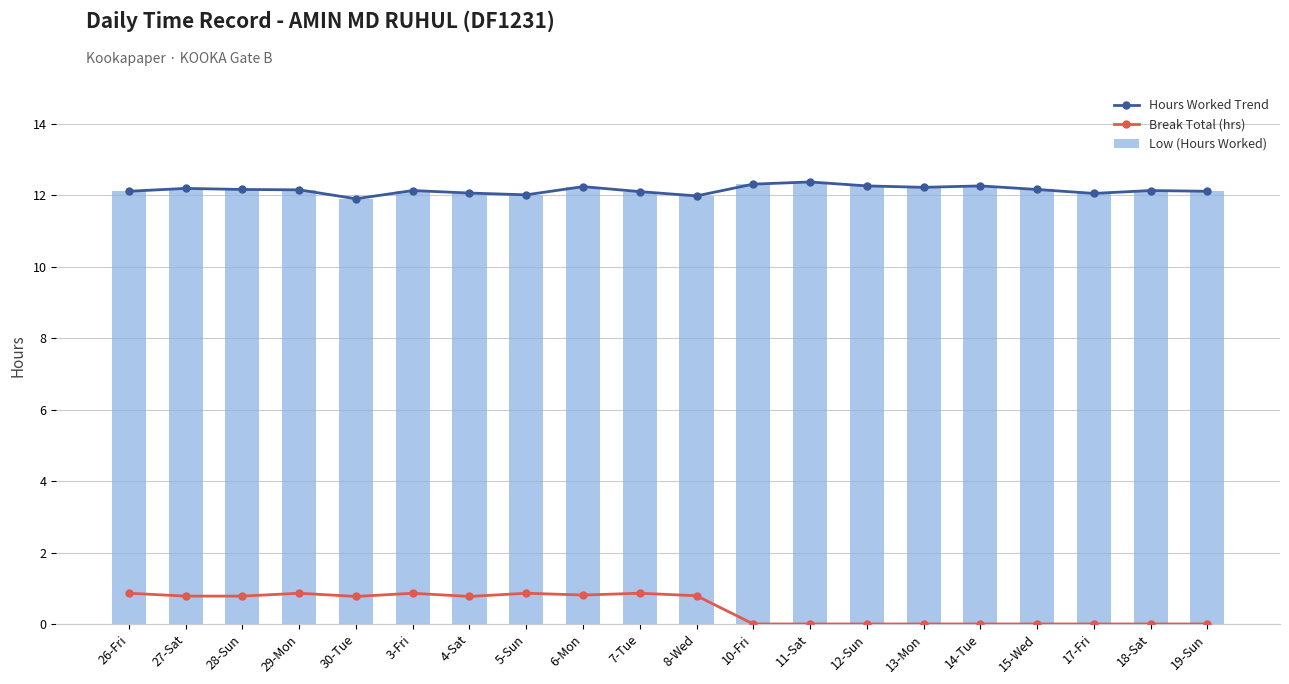

What is the minimum value for Low (Hours Worked)?

11.9